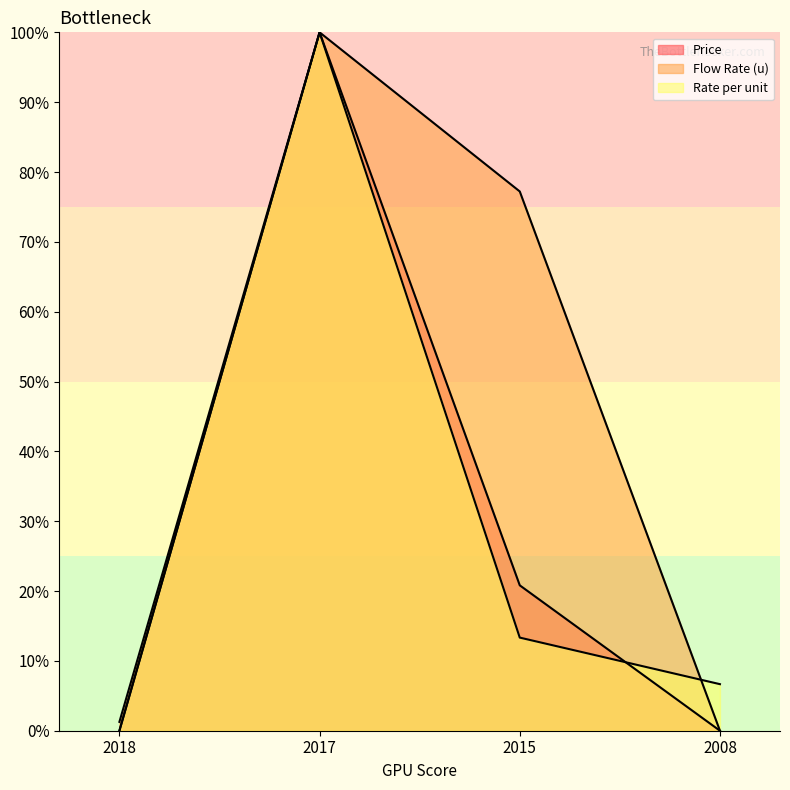

True or false: Price and Flow Rate (u) intersect in this chart.

False